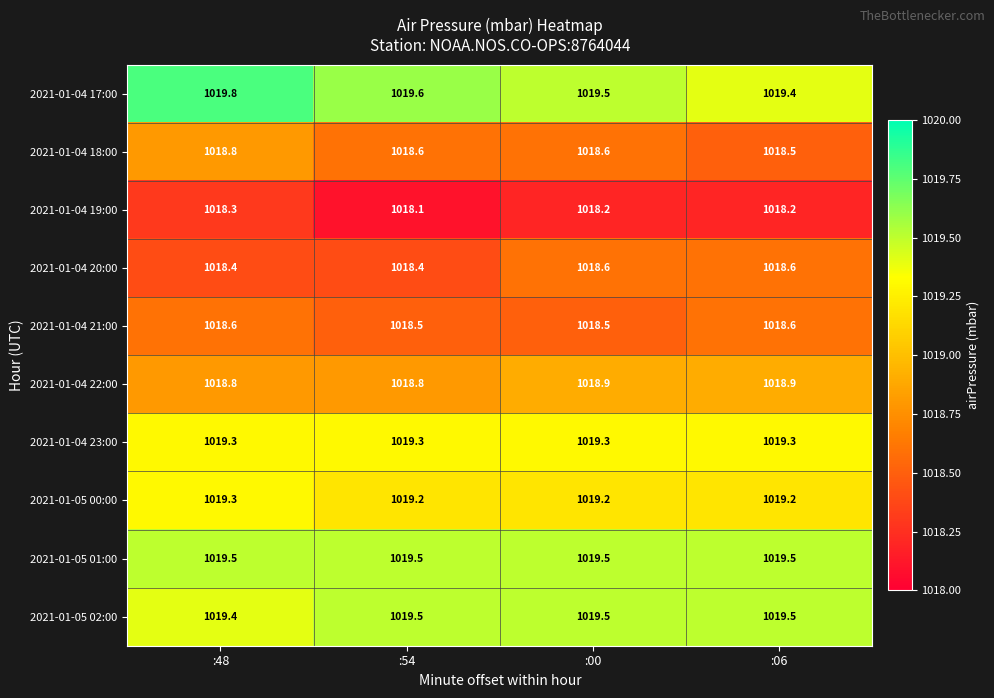

What is the average value of the 2021-01-04 20:00 series?

1018.5